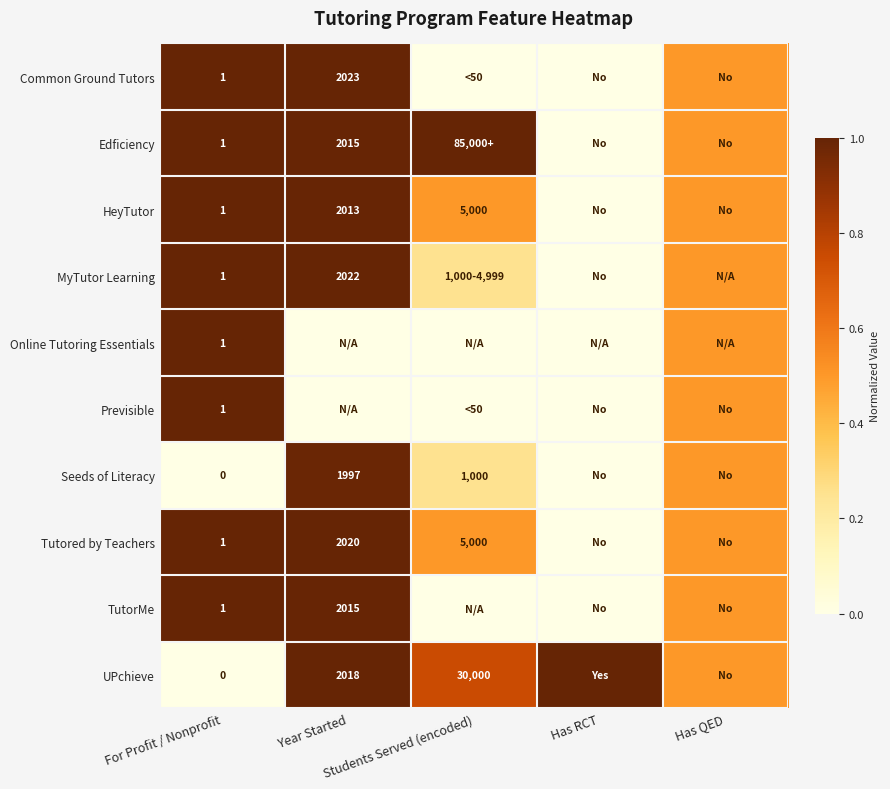

Which category has the highest value in the Tutored by Teachers series?

For Profit / Nonprofit